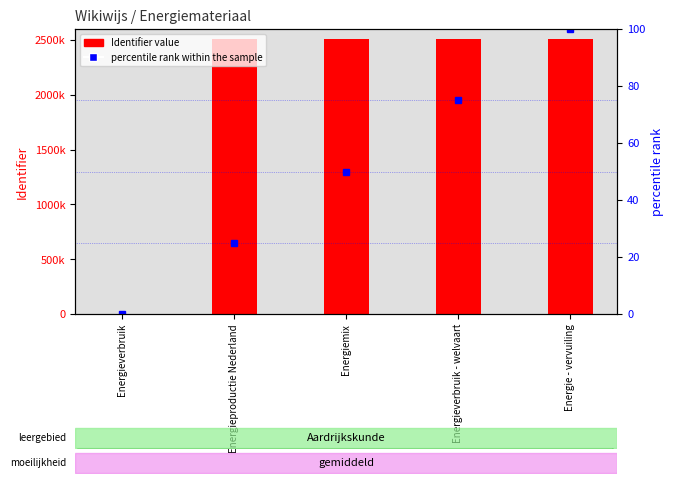

How many groups of bars are there?

5